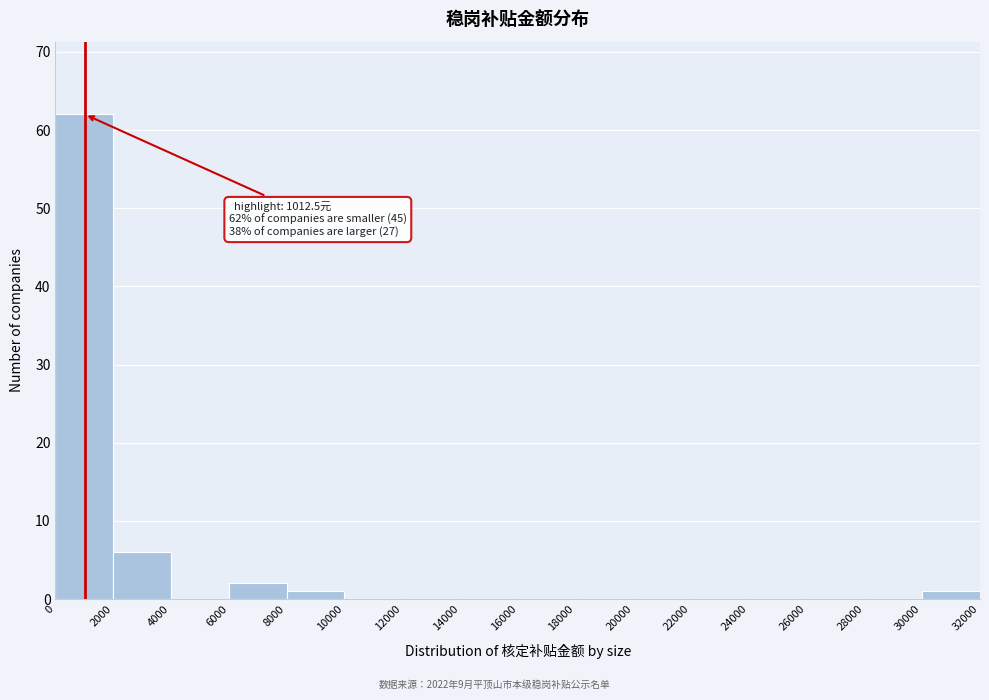

Which range on the x-axis has the tallest bar?

0 to 2000